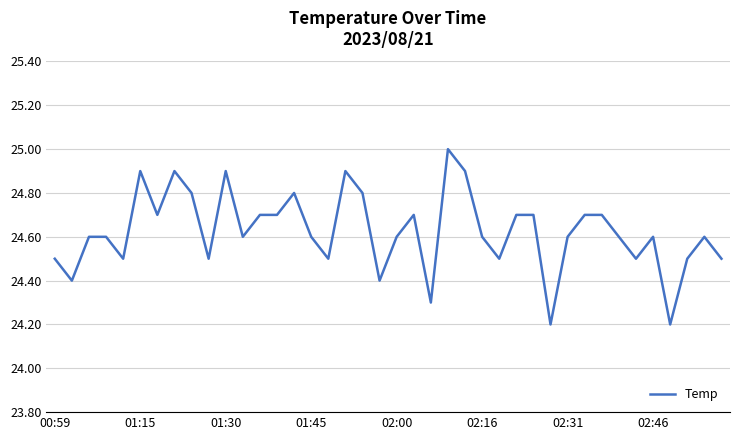

What is the difference between the maximum and minimum values?

0.8